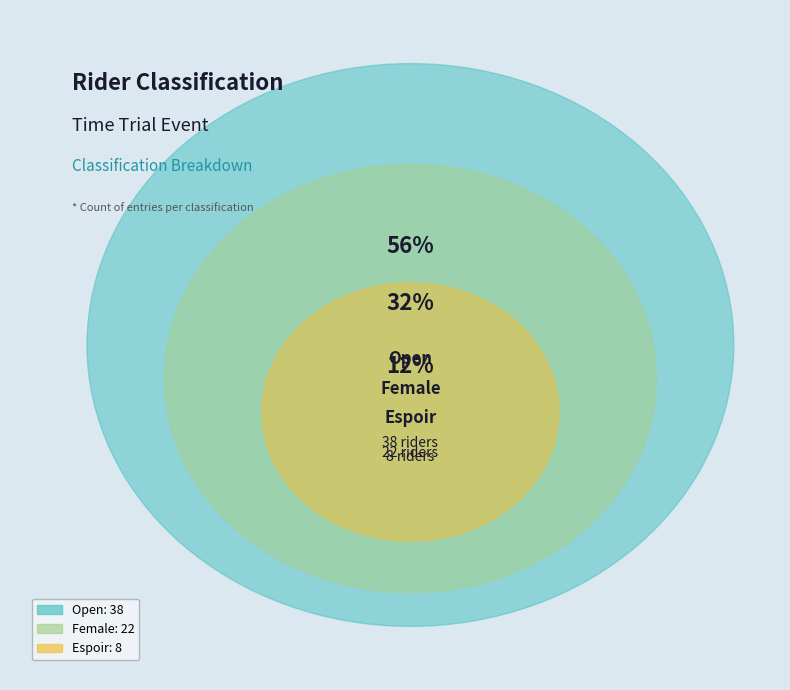

Does Open represent more than half of the total?

Yes